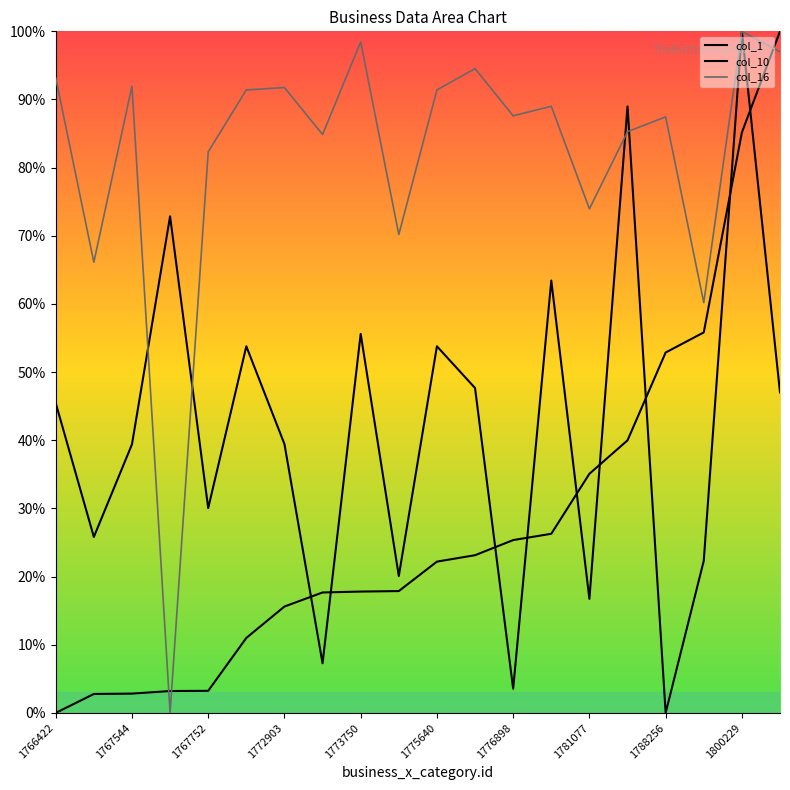

True or false: col_10 has more than 0 points higher than both neighbors.

True